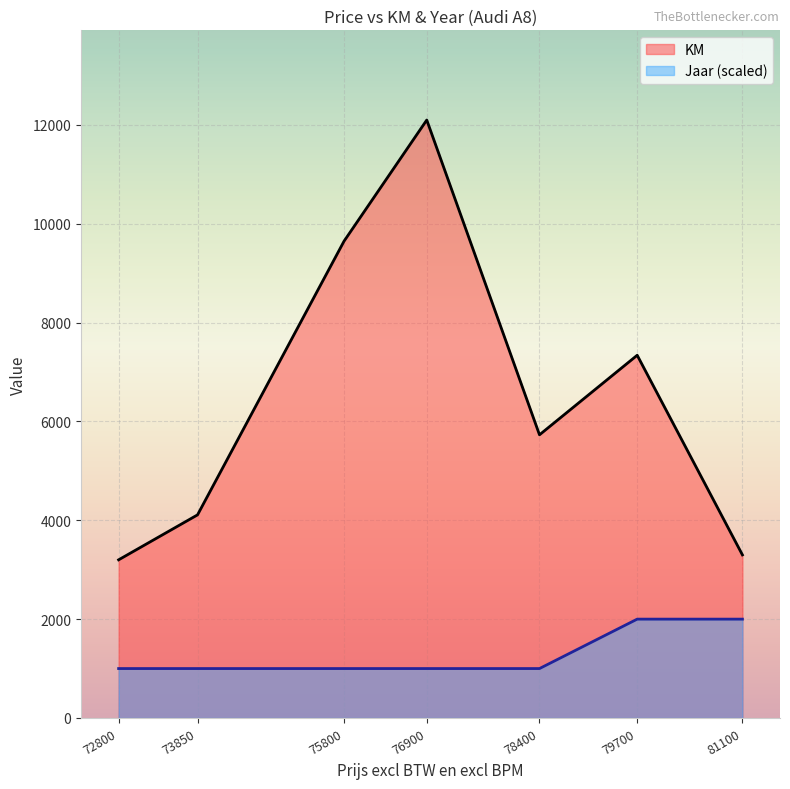

What is the difference between the Jaar values at 76900 and 81100?

1000